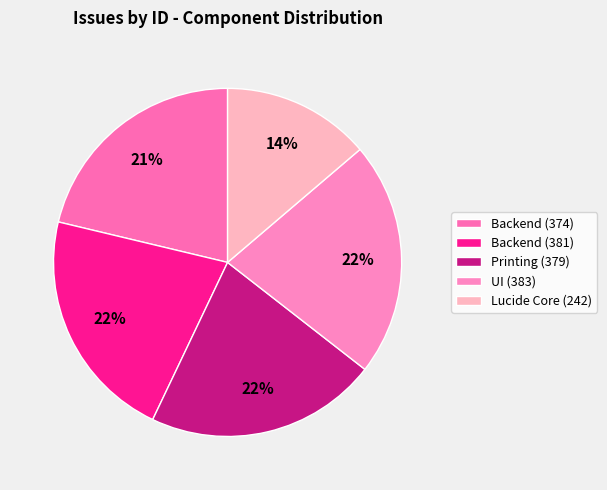

How many segments does this pie chart have?

5